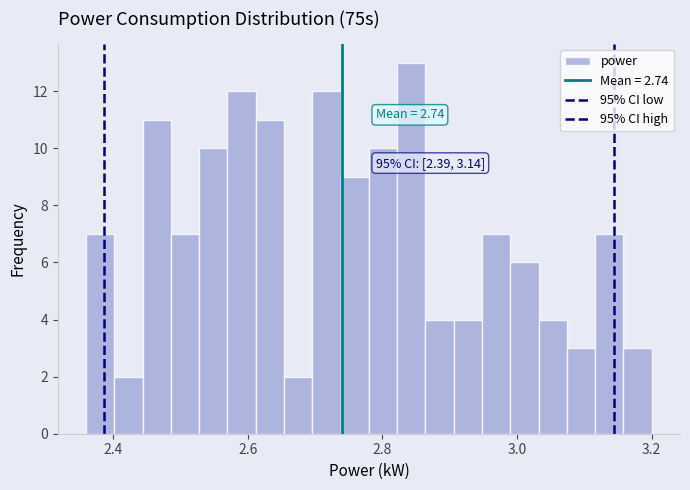

Read against the x-axis, roughly where is the centre of the tallest bar?

2.84